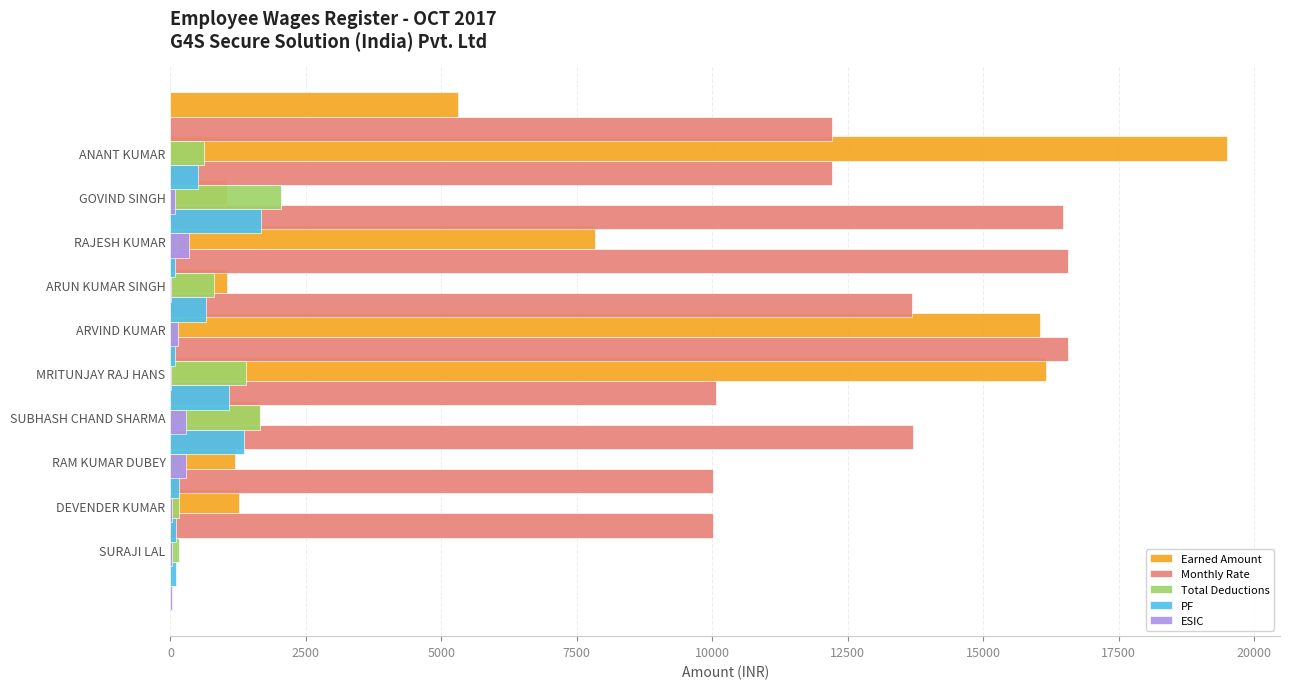

How many values in the ESIC series are below 92?

5